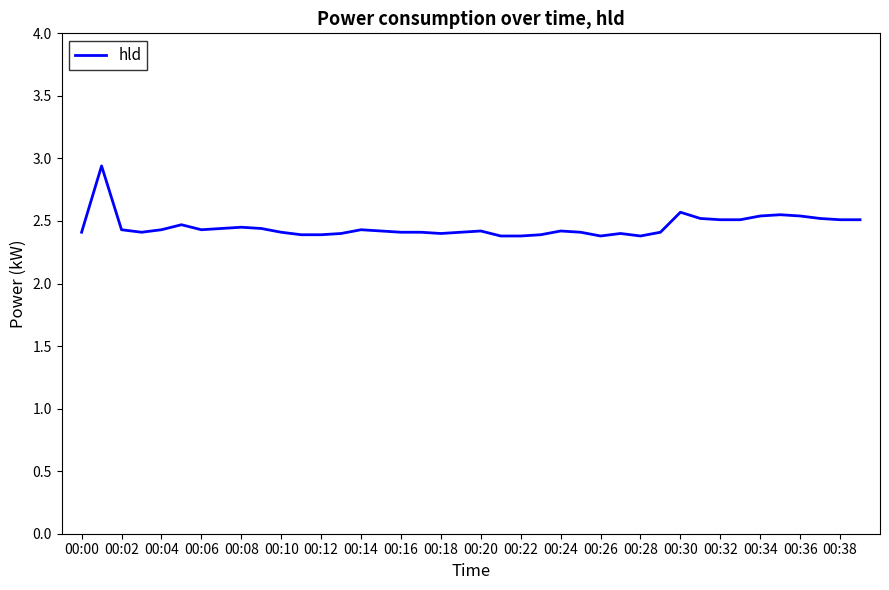

Does the chart have visible grid lines?

No